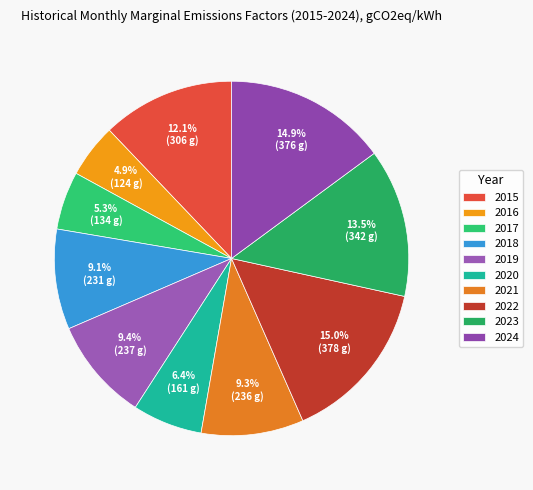

Count the number of slices in the pie.

10